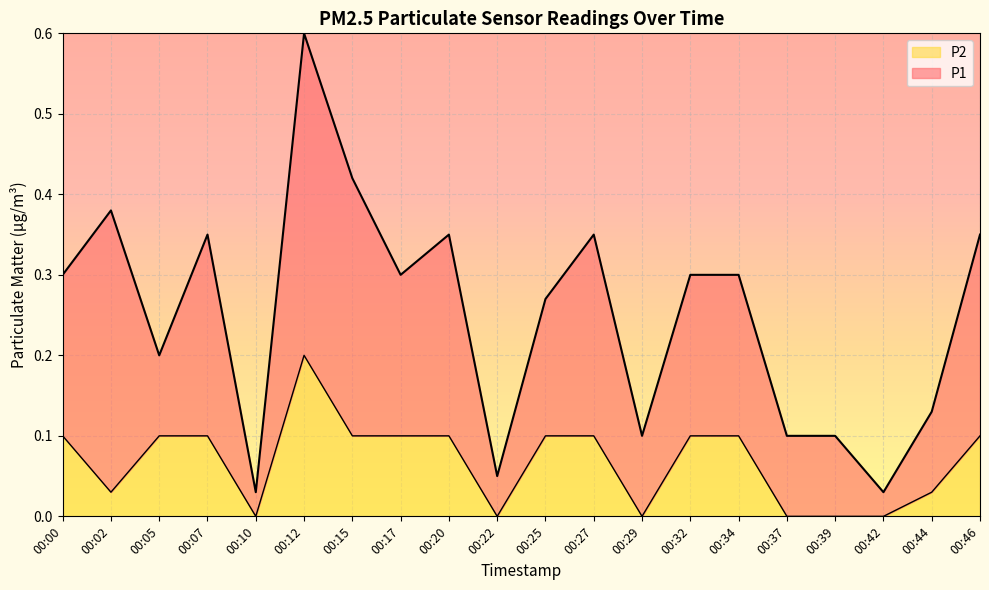

At which category does the chart reach its minimum across all series?

00:10